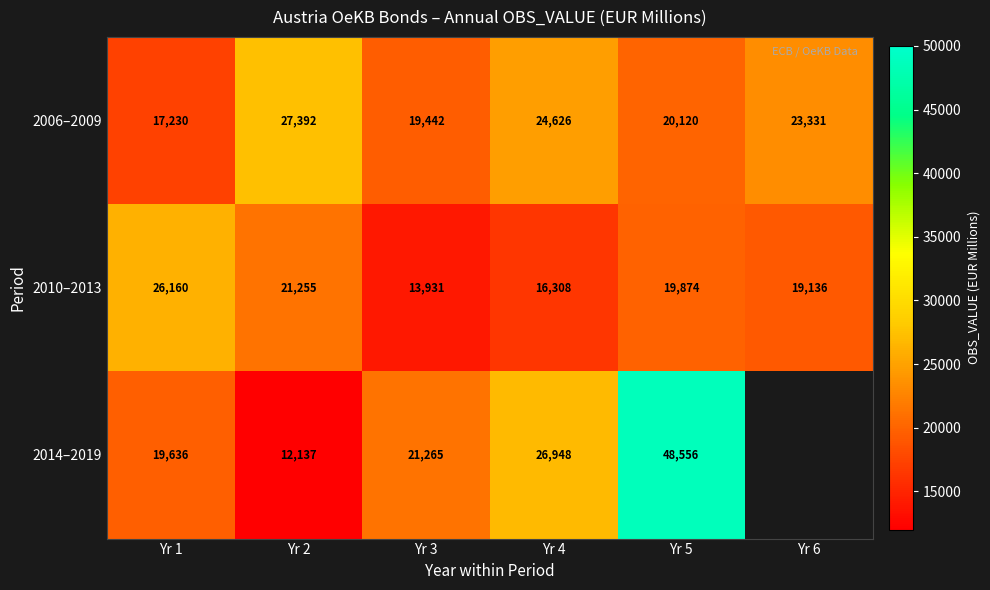

Which category has the lowest value in the 2006–2009 series?

Yr 1